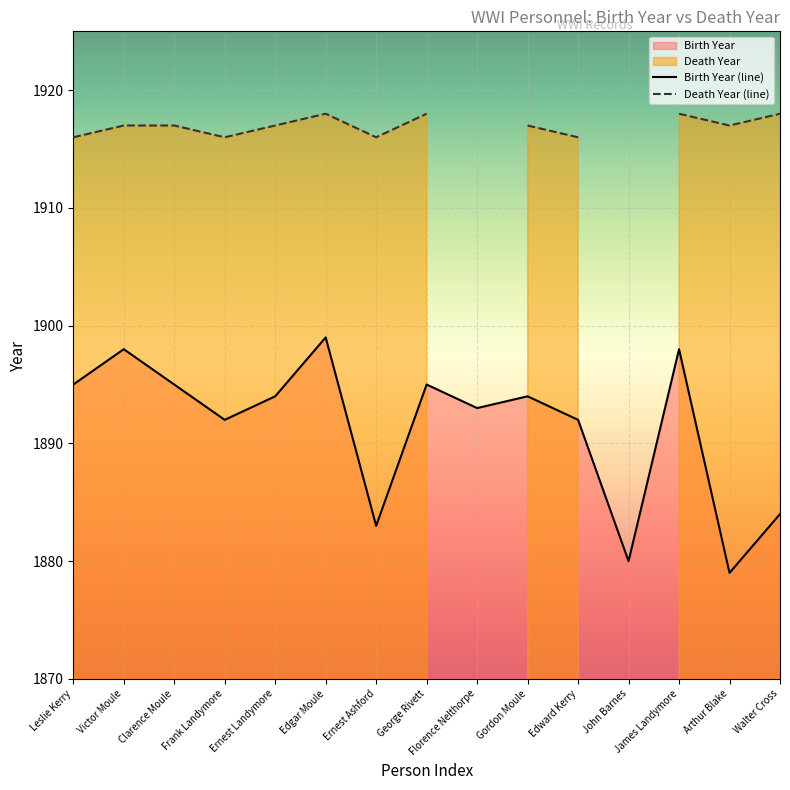

What is the change in value from Edgar Moule to Gordon Moule?

-5